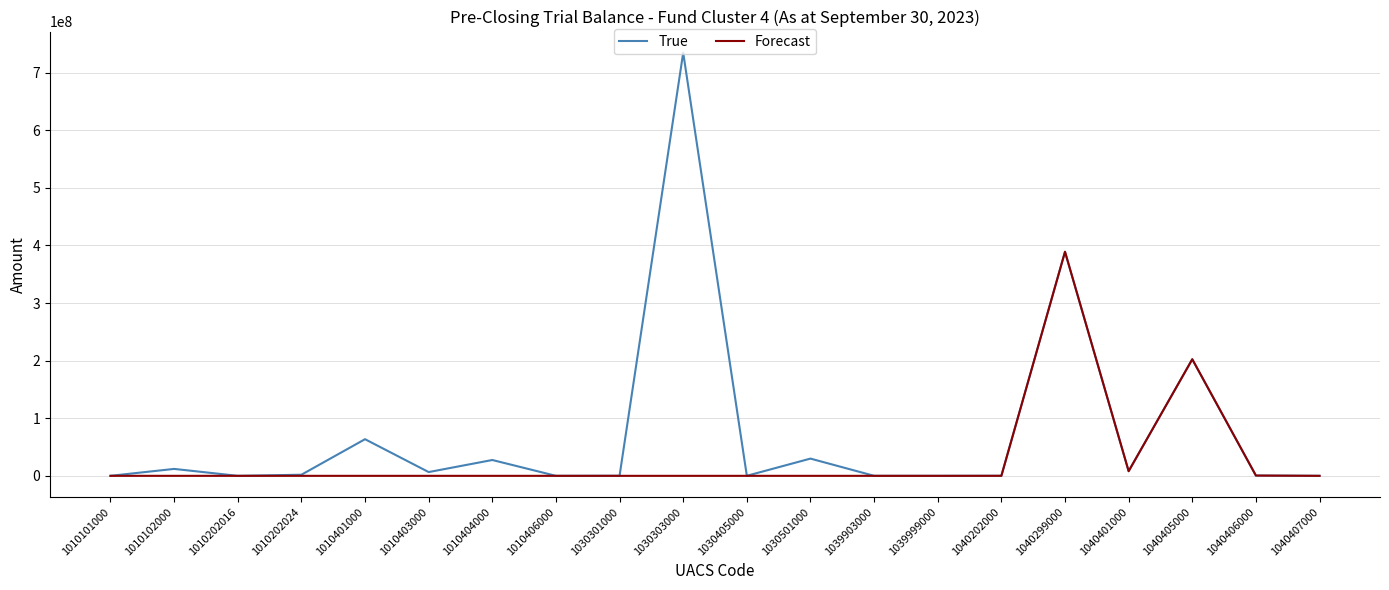

At which category is the sum across all series the highest?

1040299000